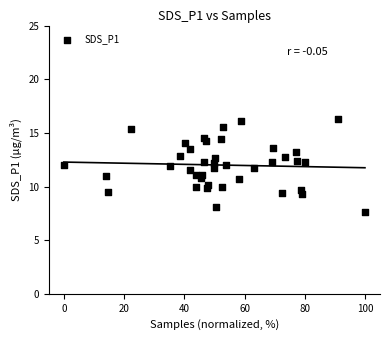

What is the range of Y values (max minus min)?

8.6